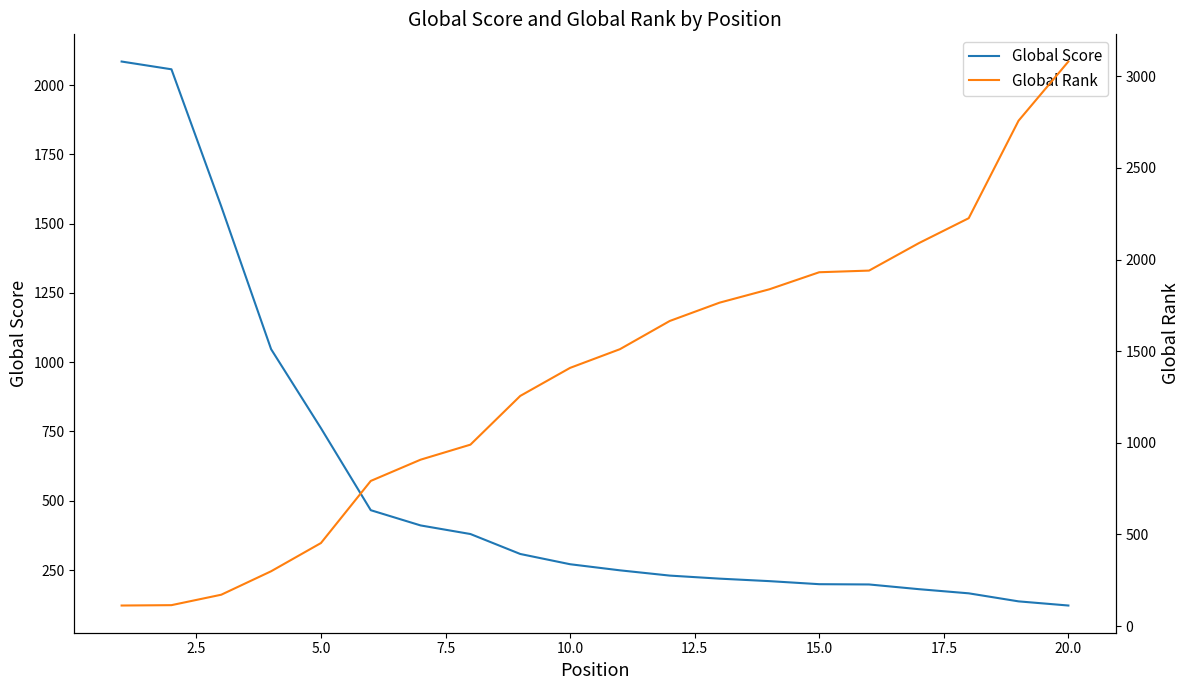

True or false: Global Score has a value of 49 at 12.

False